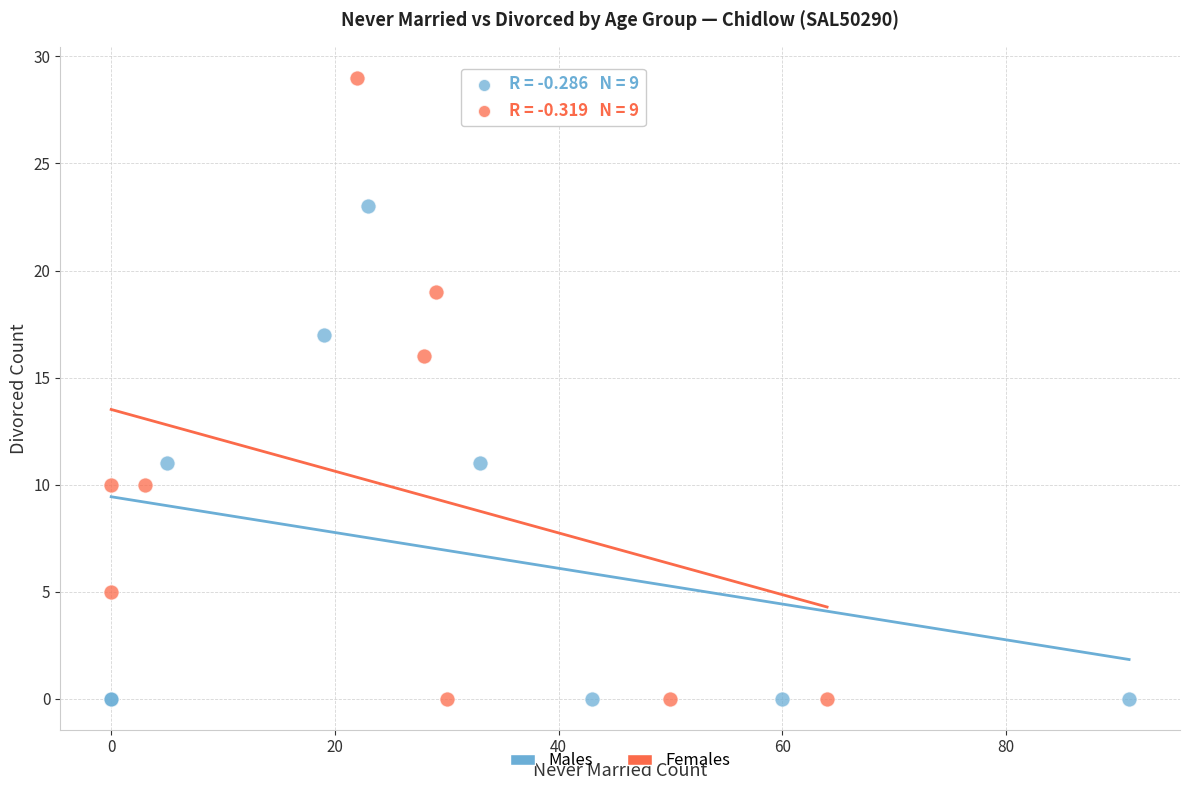

Which series reaches the maximum Y coordinate?

Females